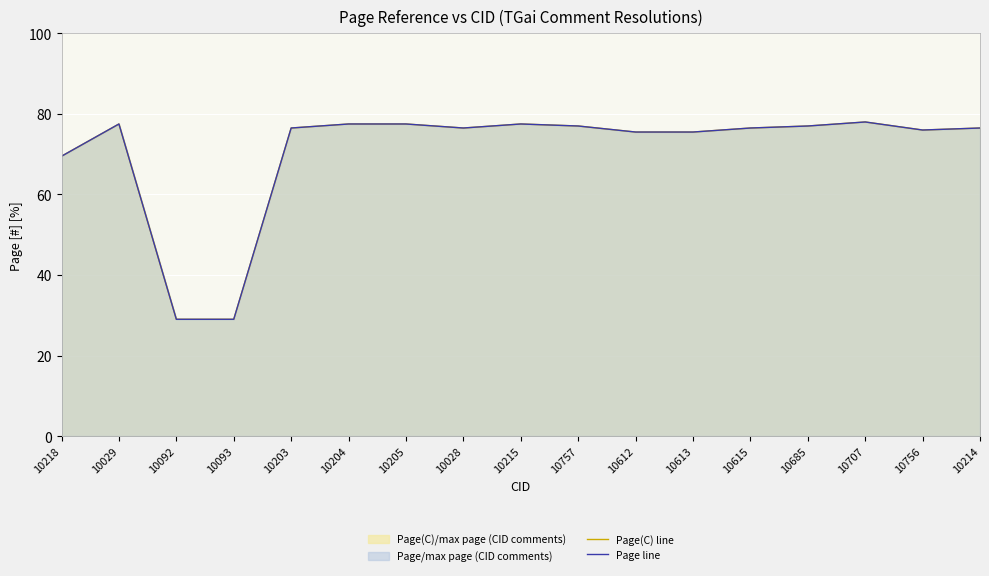

In Page(C) line, how many points are lower than both neighbors (excluding endpoints)?

2